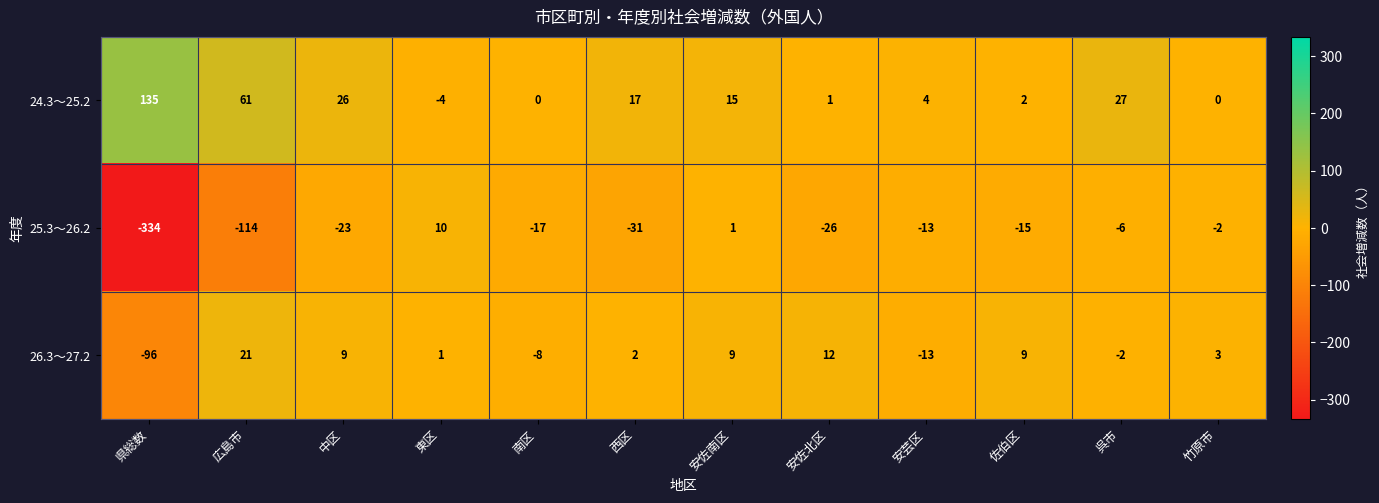

At which category is the sum across all series the highest?

安佐南区